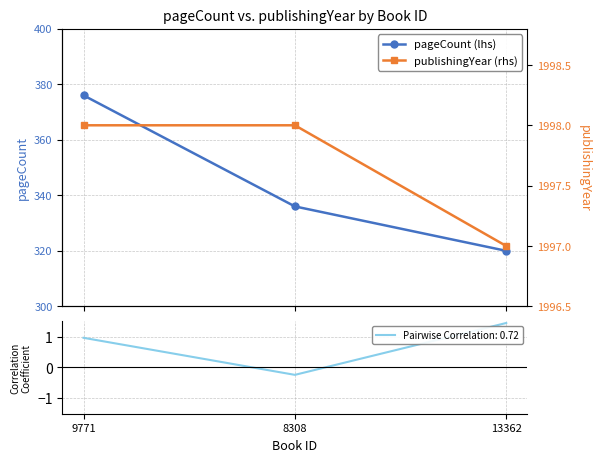

What is the spread (max minus min) of values at 13362?

1677